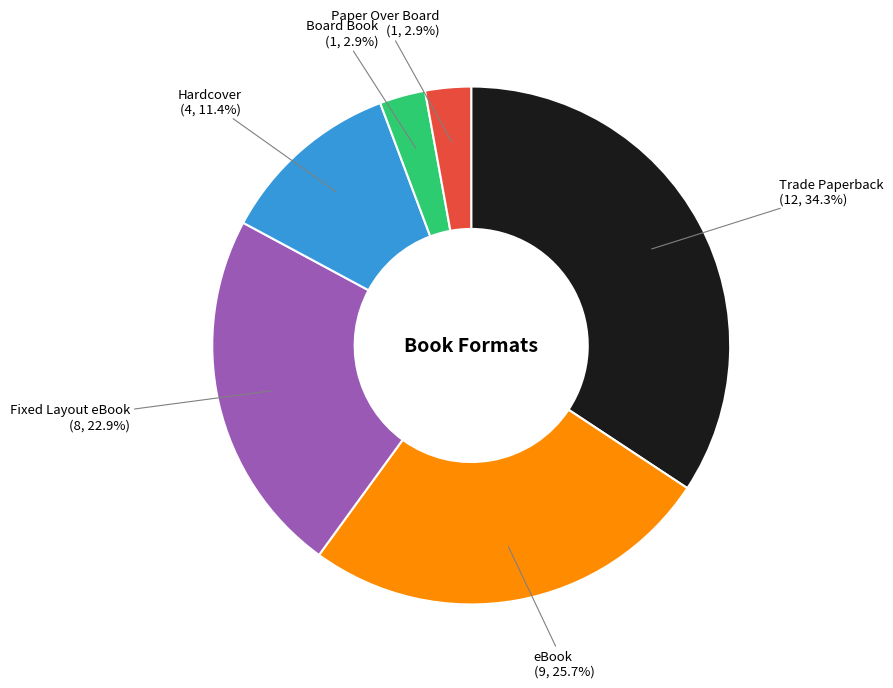

Is there any slice that represents more than half of the pie?

No